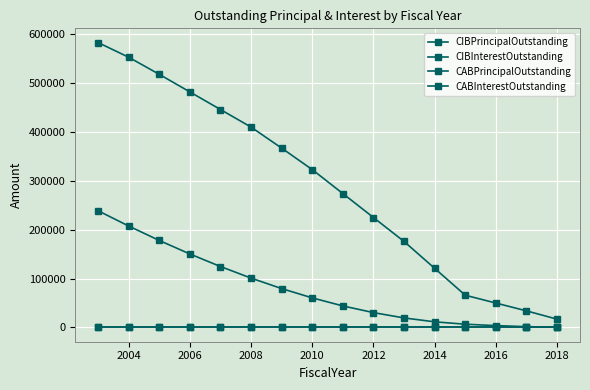

Does the chart have visible grid lines?

Yes